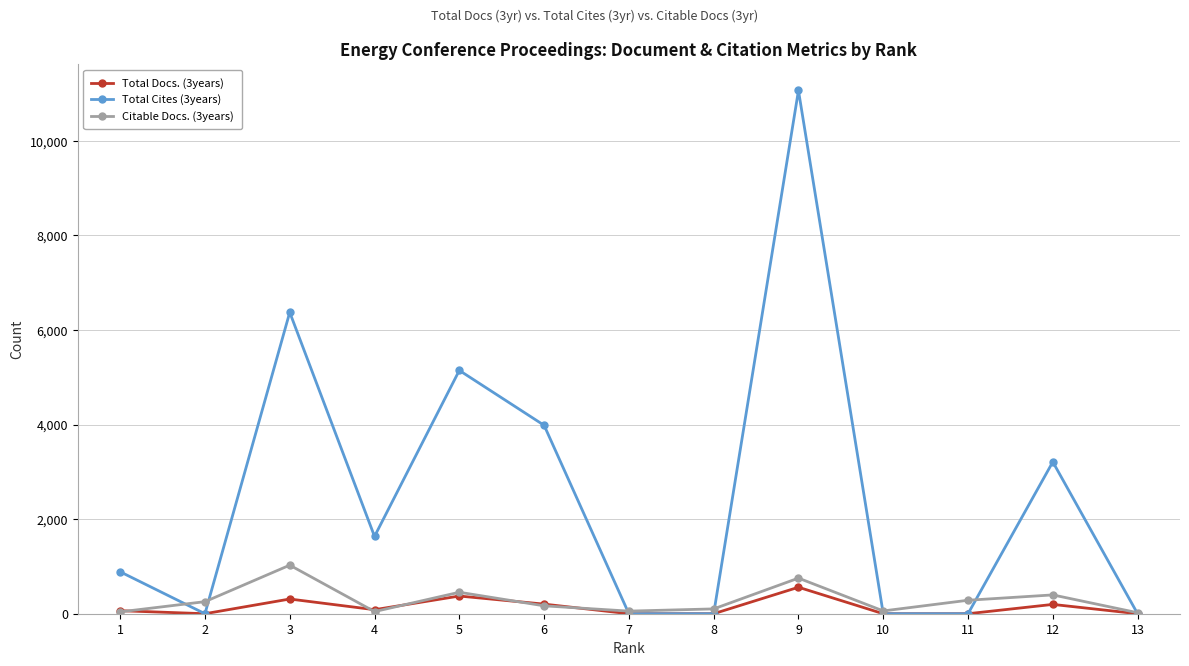

What is the difference between the second highest and minimum values in the Total Cites (3years) series?

6374